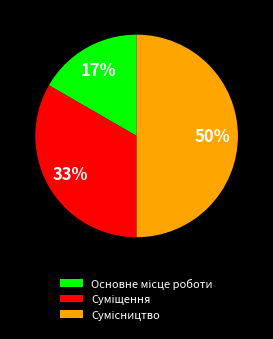

To the nearest percent, what is the average slice percentage?

33%